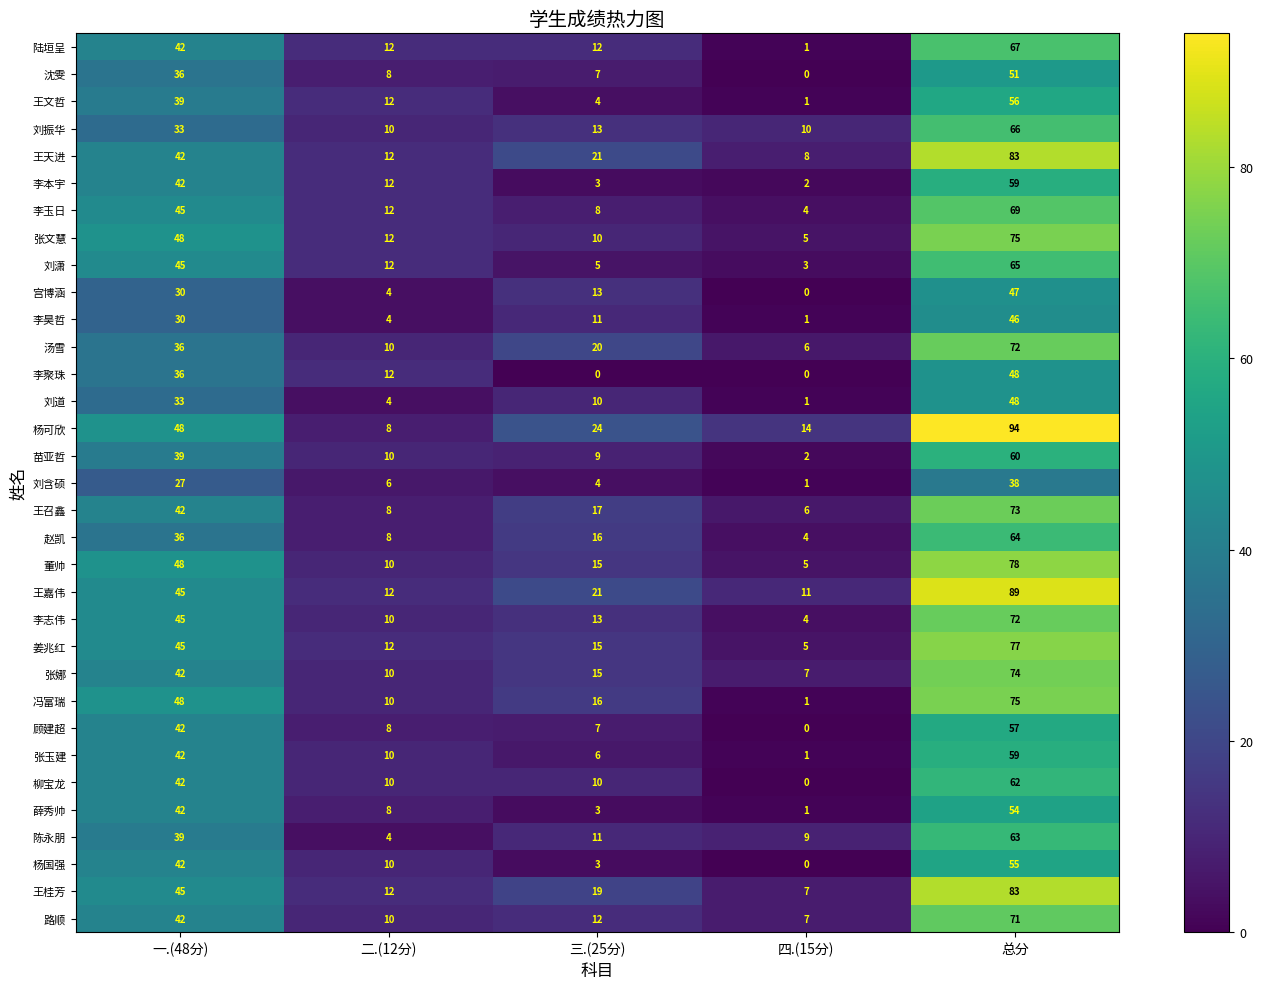

Where does the 刘含硕 series first go above 6?

一.(48分)